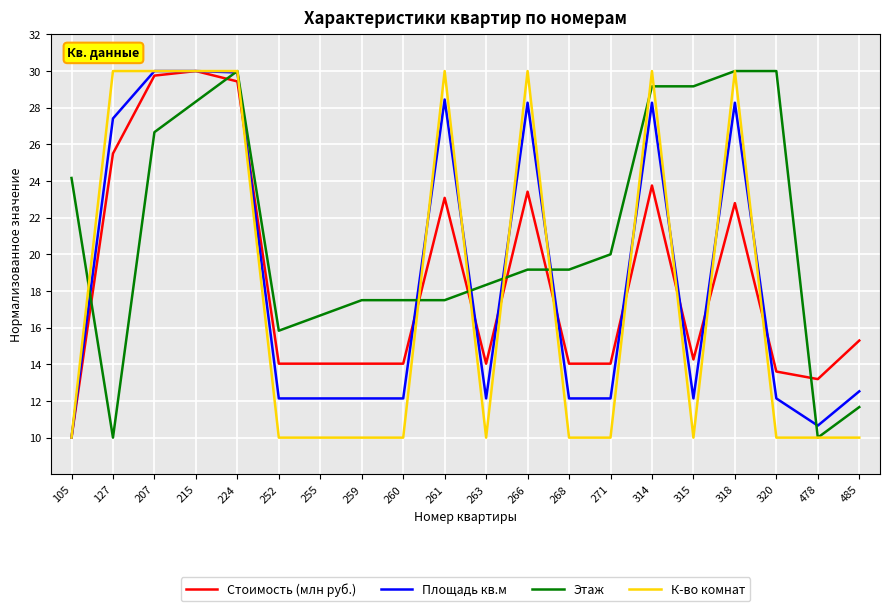

Read the К-во комнат value at 314.

30.0